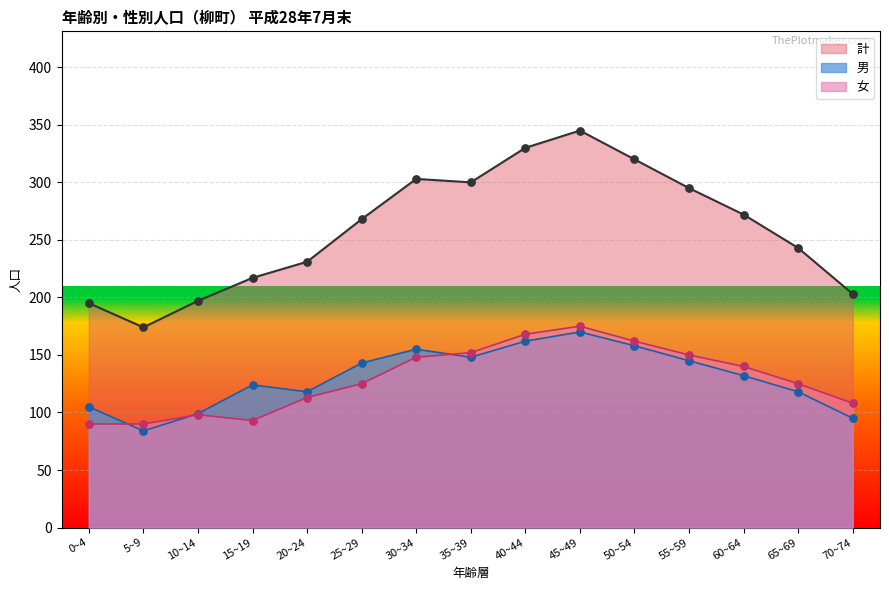

What are all the series names shown in the legend?

計, 男, 女